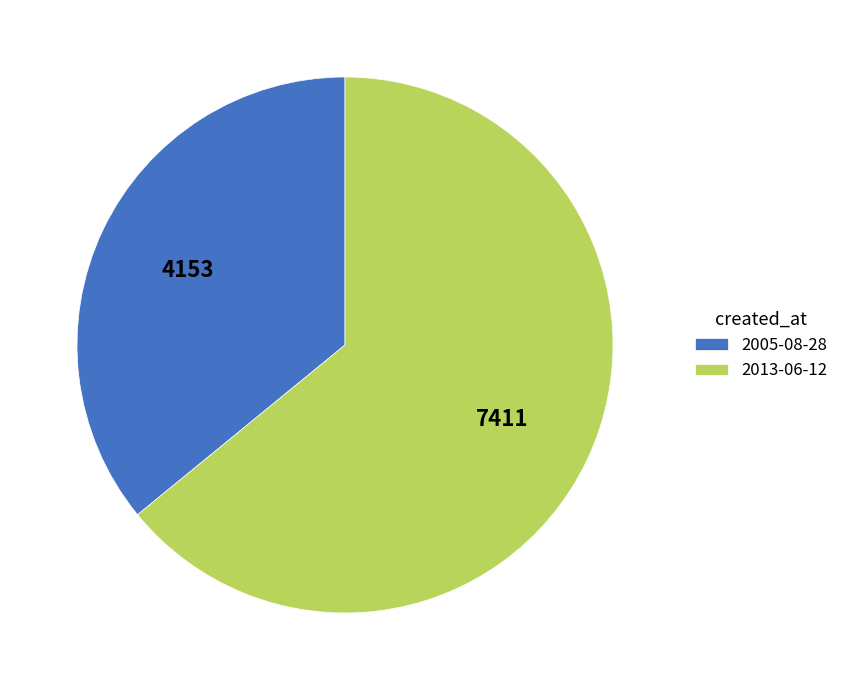

What is the largest slice in the pie chart?

2013-06-12